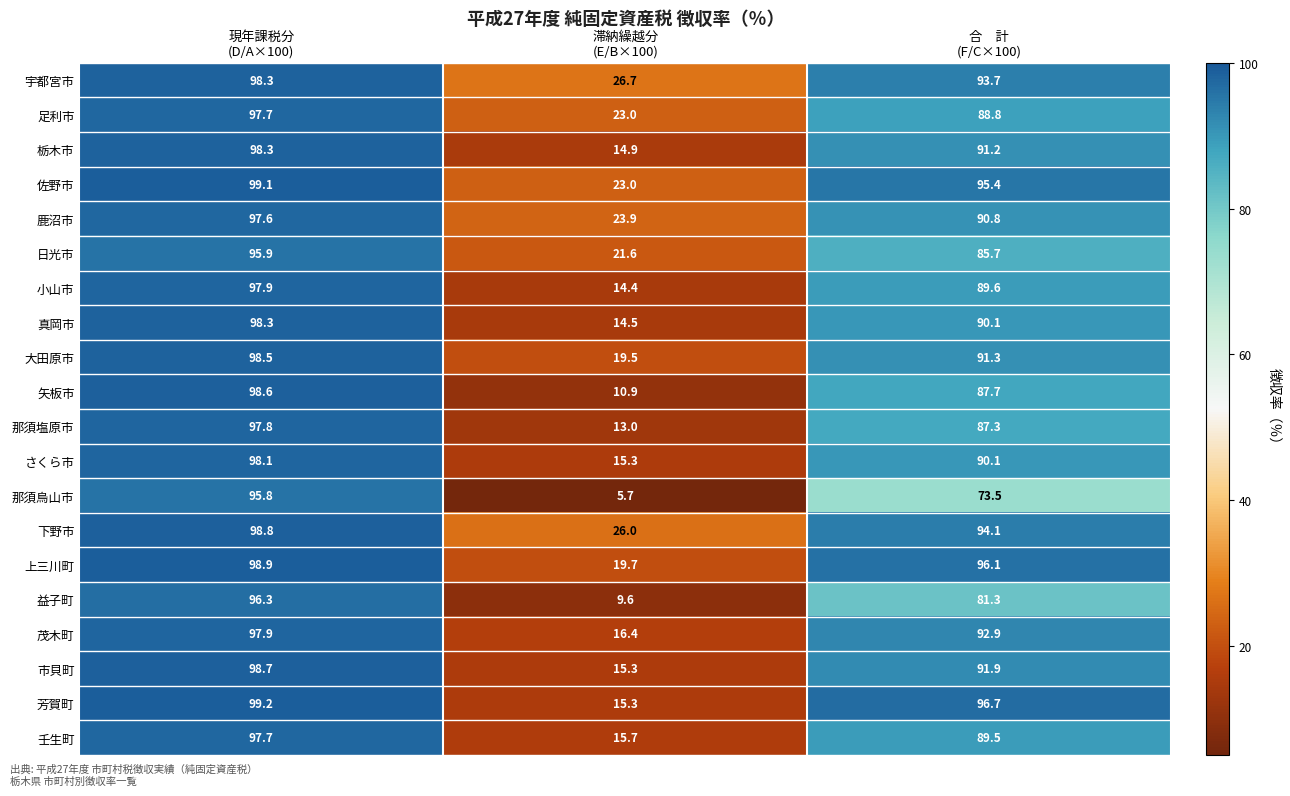

At how many categories does at least one series exceed 69?

2